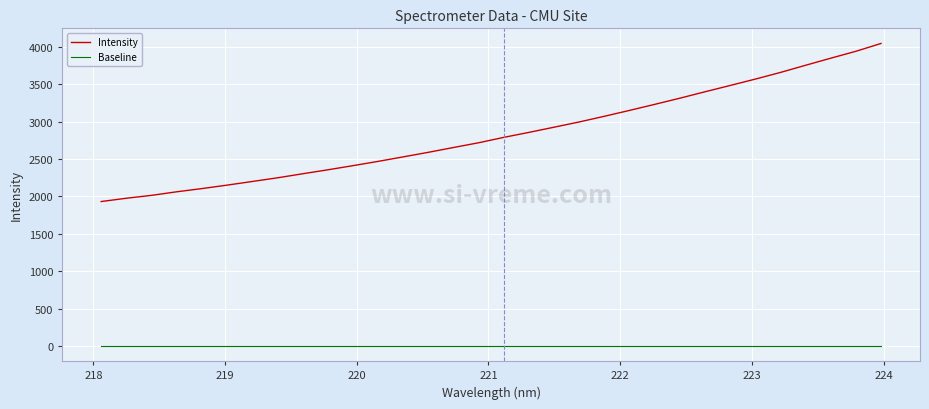

True or false: Intensity and Baseline intersect in this chart.

False